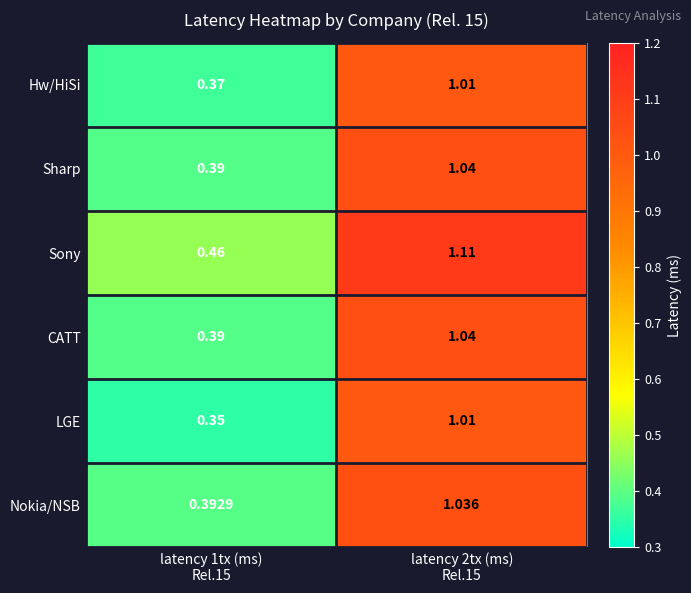

Which series has the largest total across all categories?

Sony